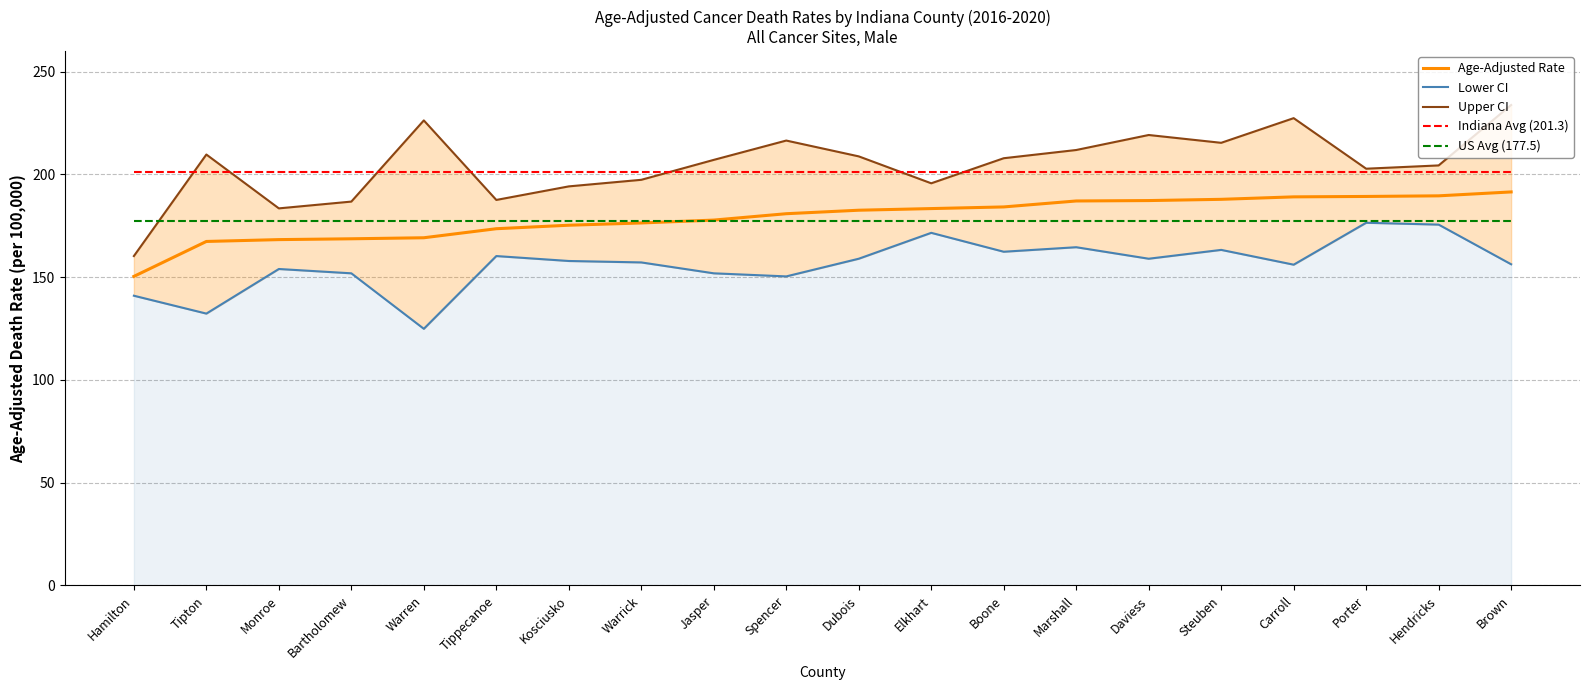

True or false: Lower CI and US Avg (177.5) intersect in this chart.

False